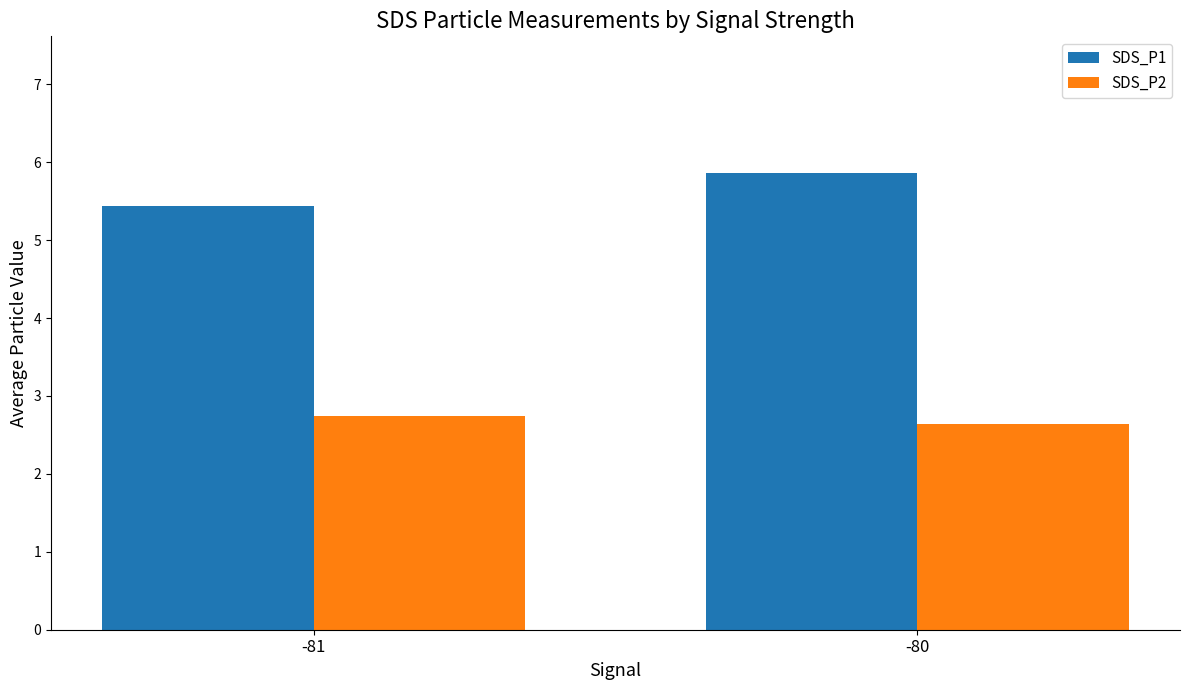

What is the lowest value of the SDS_P2 series?

2.6